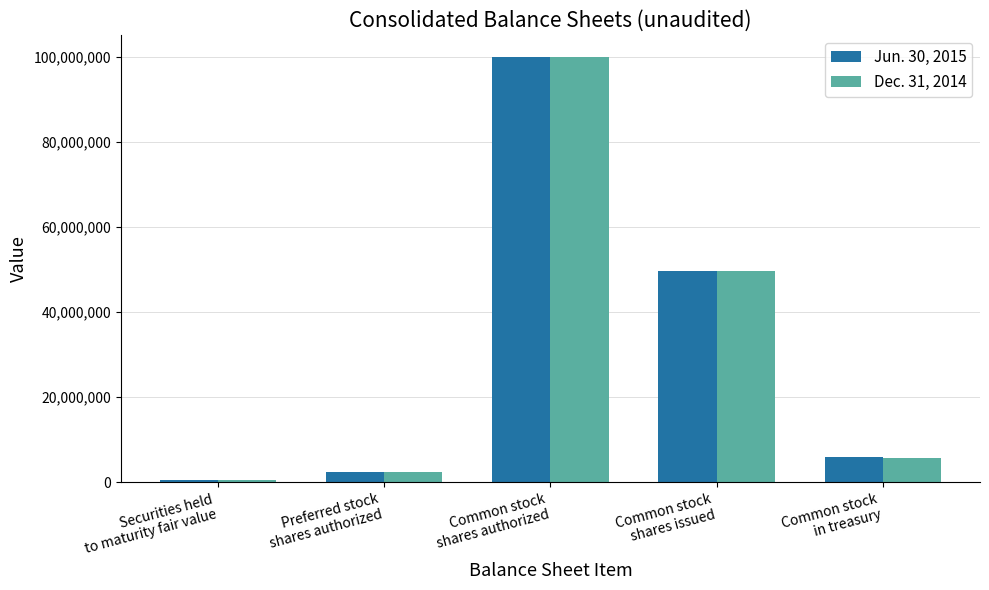

Count the number of data series in this chart.

2